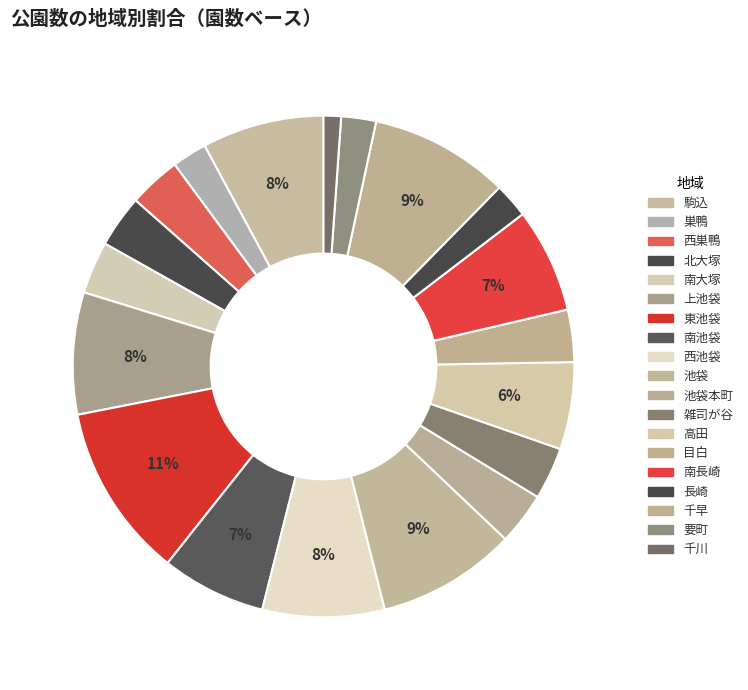

Does any single category account for the majority?

No